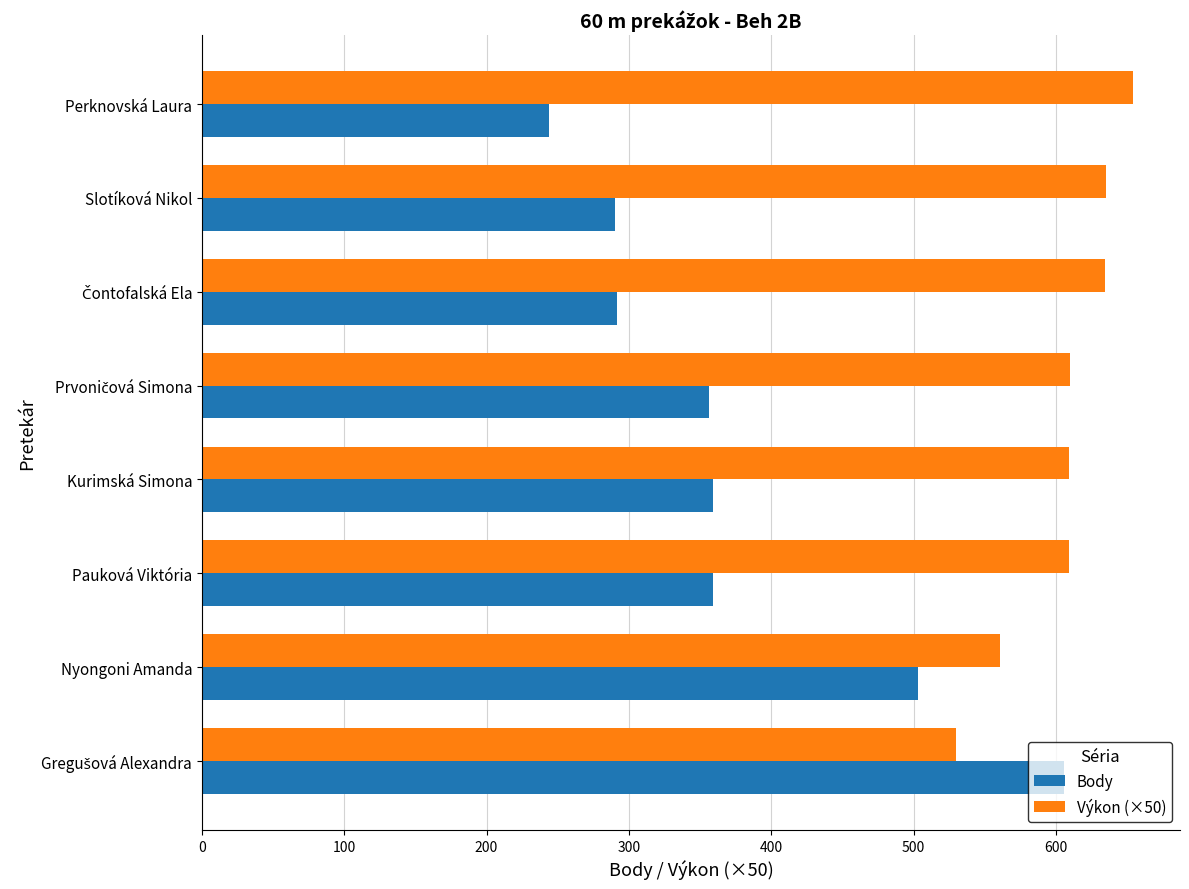

What is the smallest value displayed?

244.0